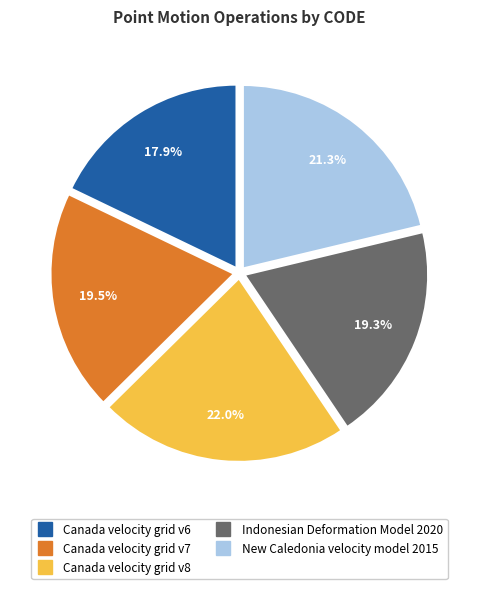

What is the total percentage of Indonesian Deformation Model 2020 and Canada velocity grid v7?

38.8%